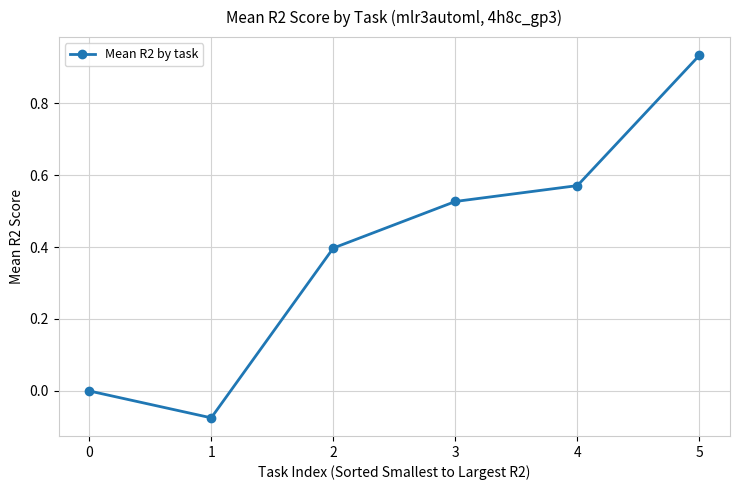

What is the difference between the values at 0 and 1?

0.1